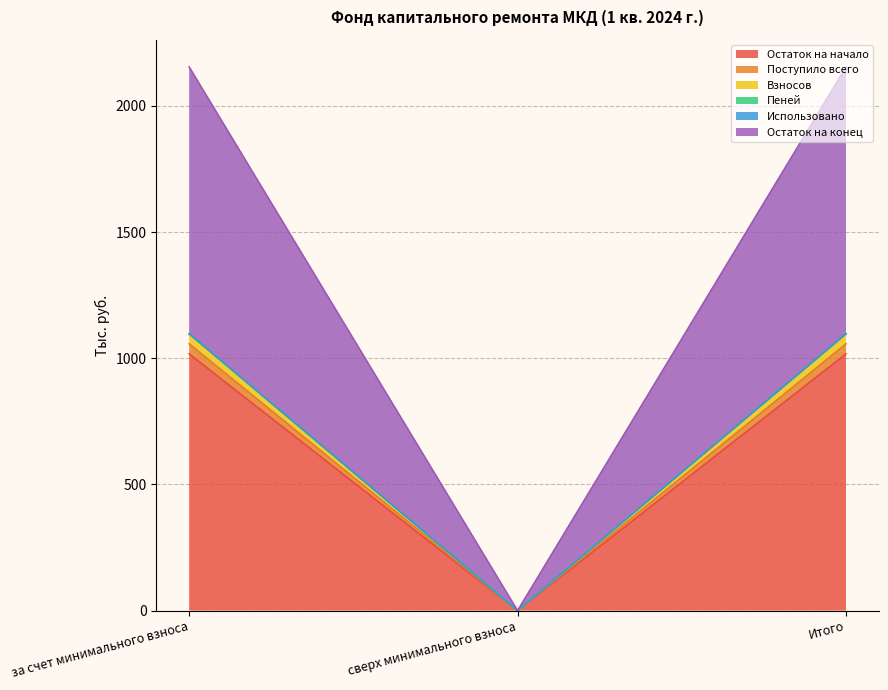

Which category has the lowest value in the Остаток на начало series?

сверх минимального взноса